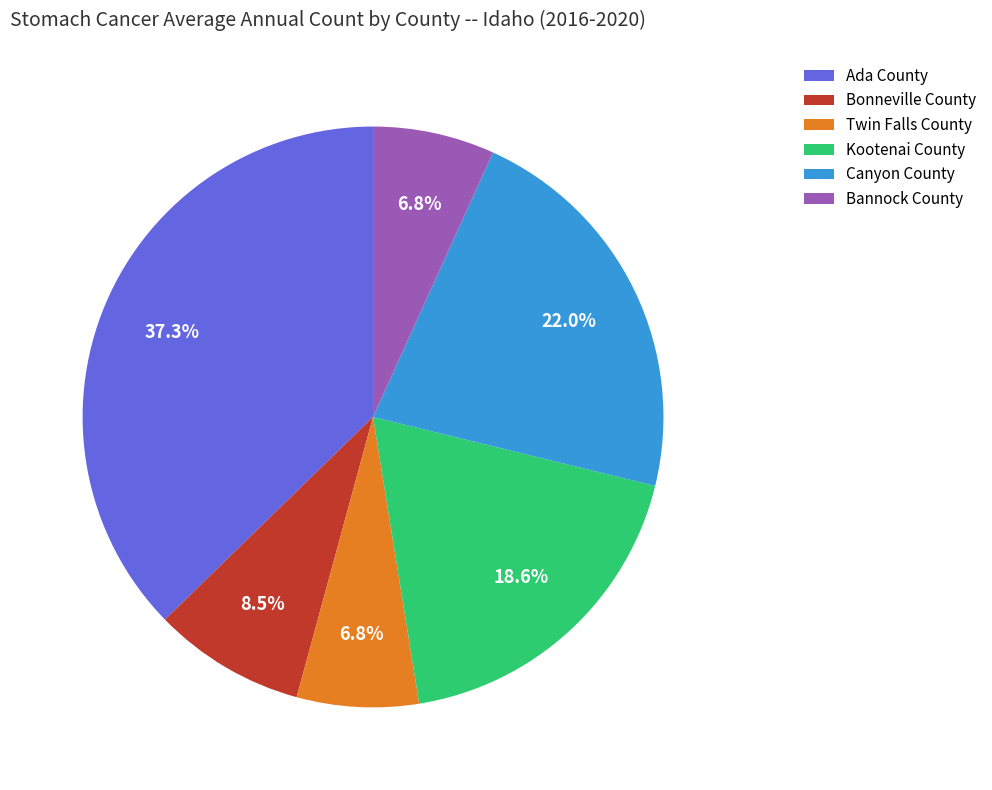

Between Ada County and Twin Falls County, which is larger?

Ada County